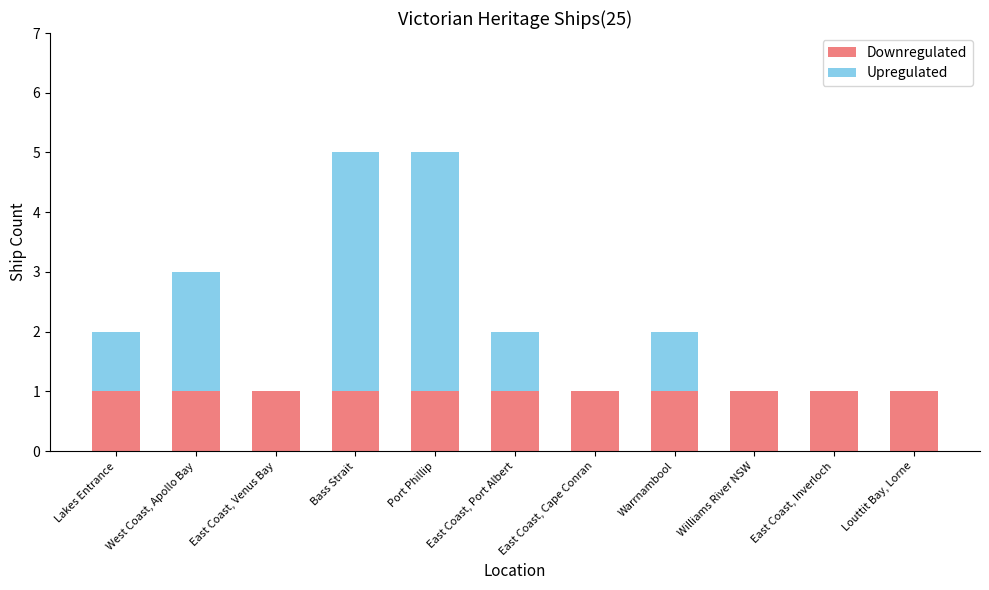

What is the sum of all Downregulated values?

11